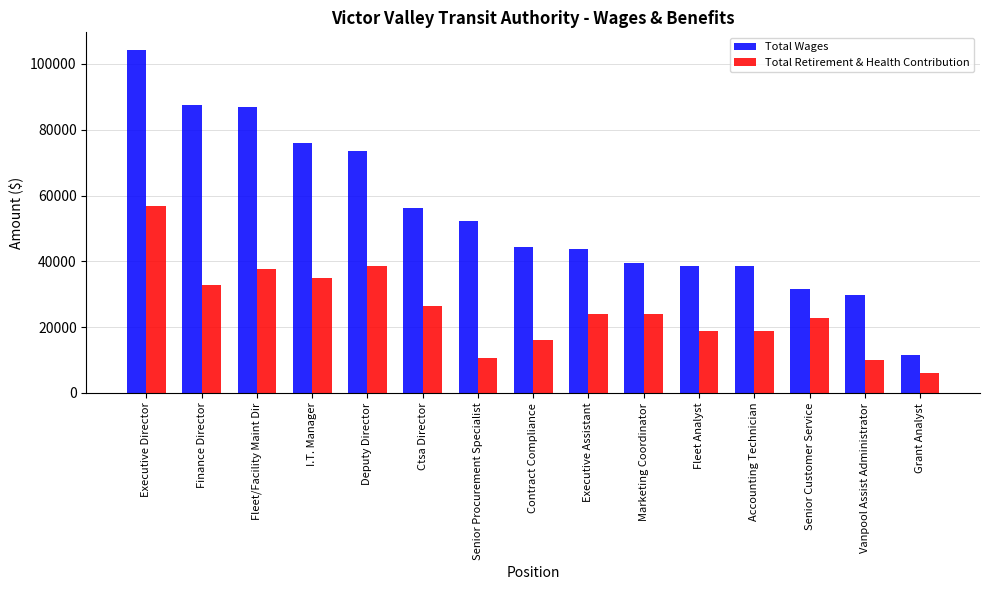

Where does the Total Retirement & Health Contribution series first go above 24000?

Executive Director